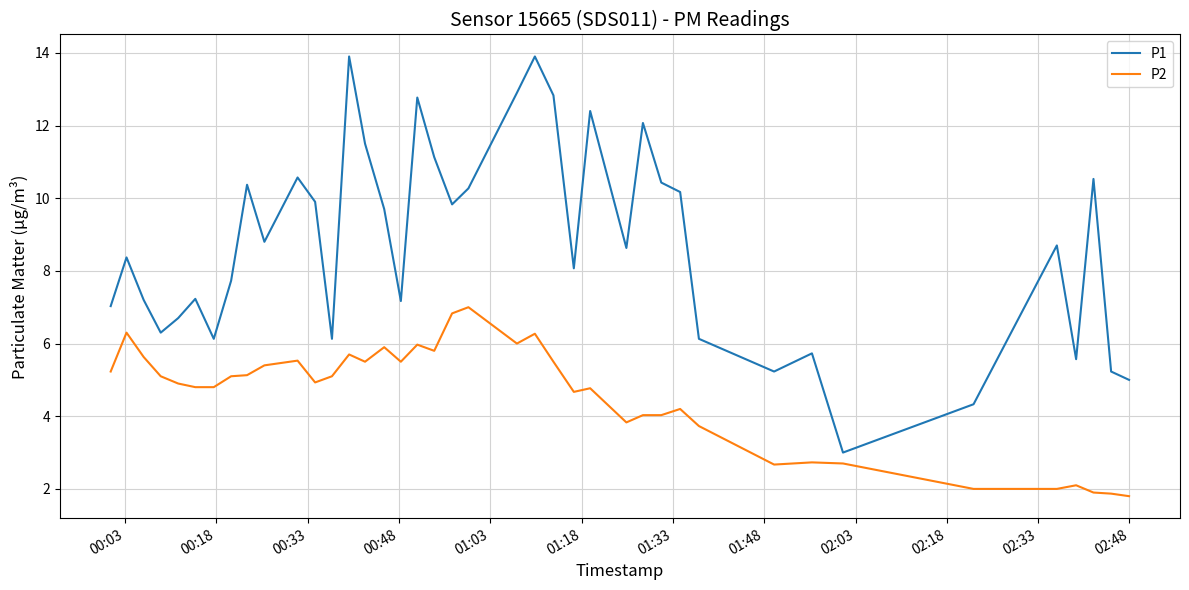

Which series has the largest total across all categories?

P1